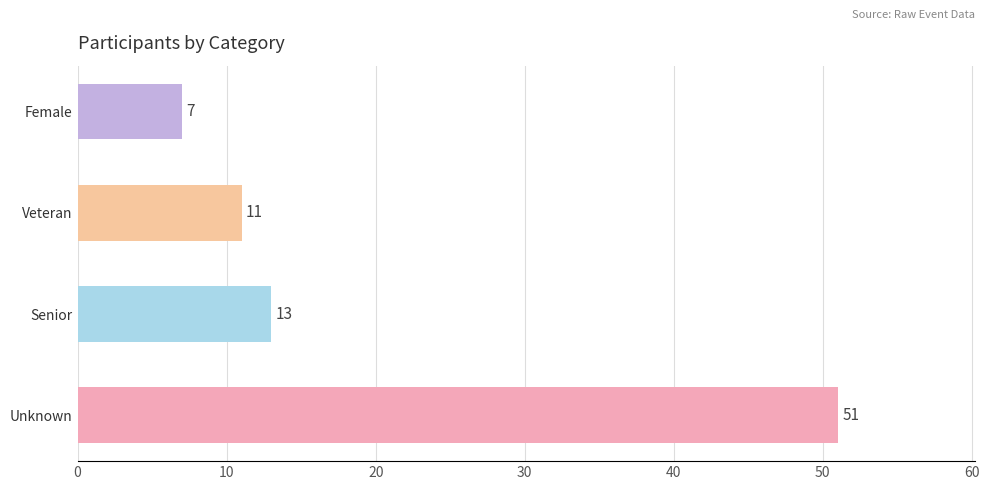

What is the maximum value shown in the chart?

51